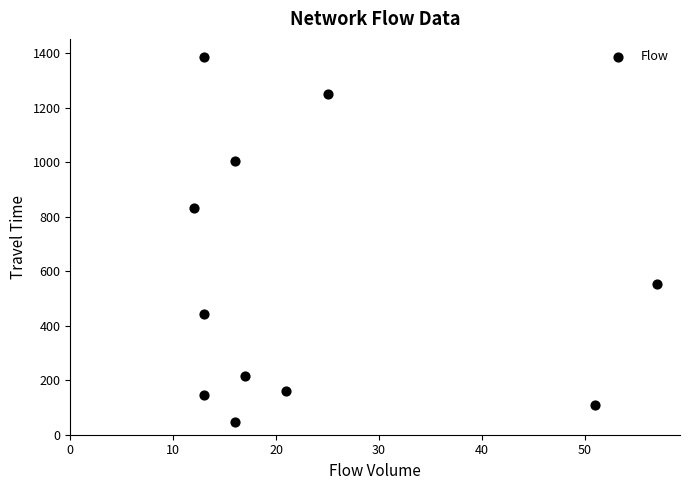

What is the average X value?

23